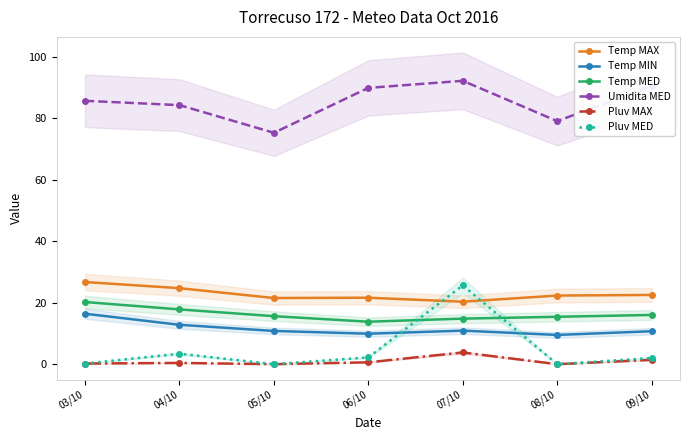

True or false: Pluv MAX and Pluv MED cross at least once.

False